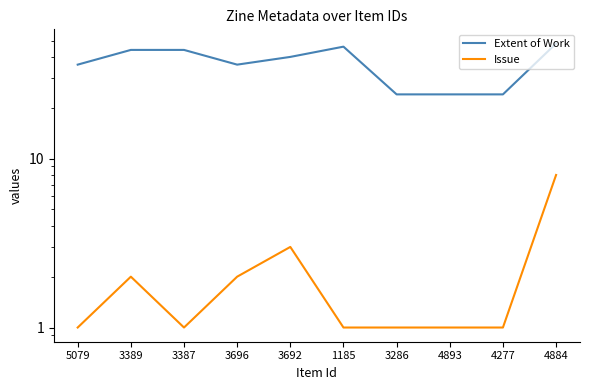

What is the total value across all series at 4893?

25